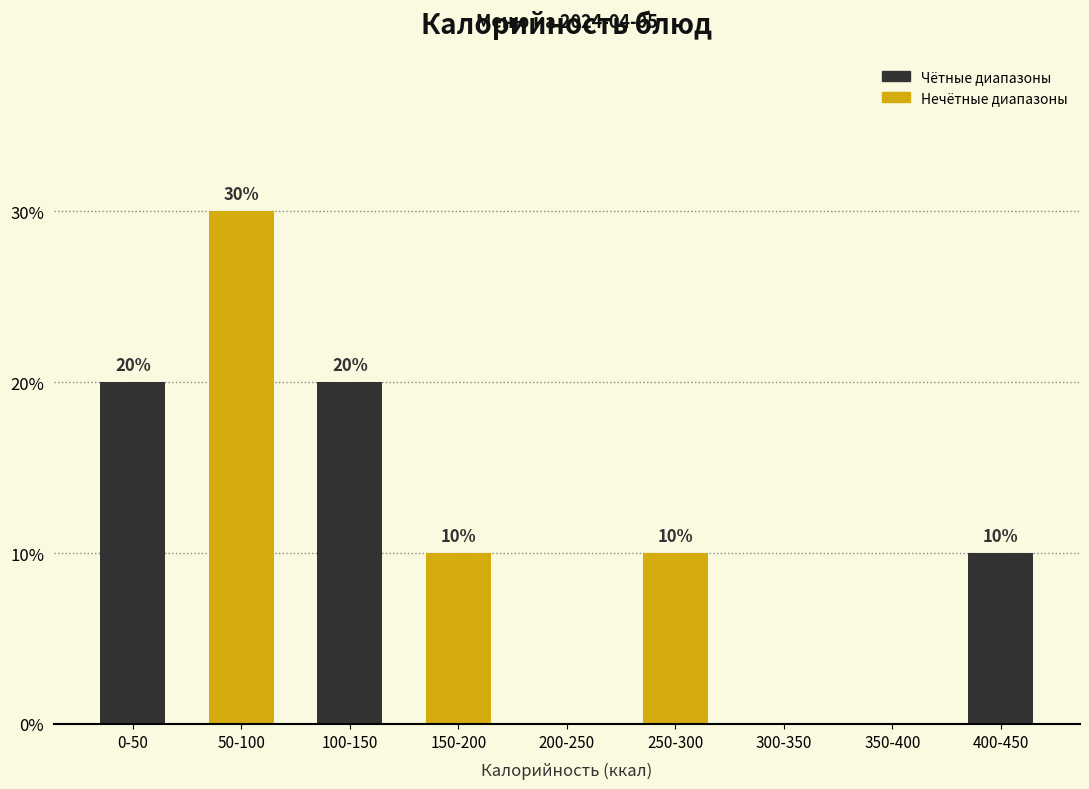

Reading right to left, what are all the values shown in this chart?

400-450=10	350-400=0	300-350=0	250-300=10	200-250=0	150-200=10	100-150=20	50-100=30	0-50=20